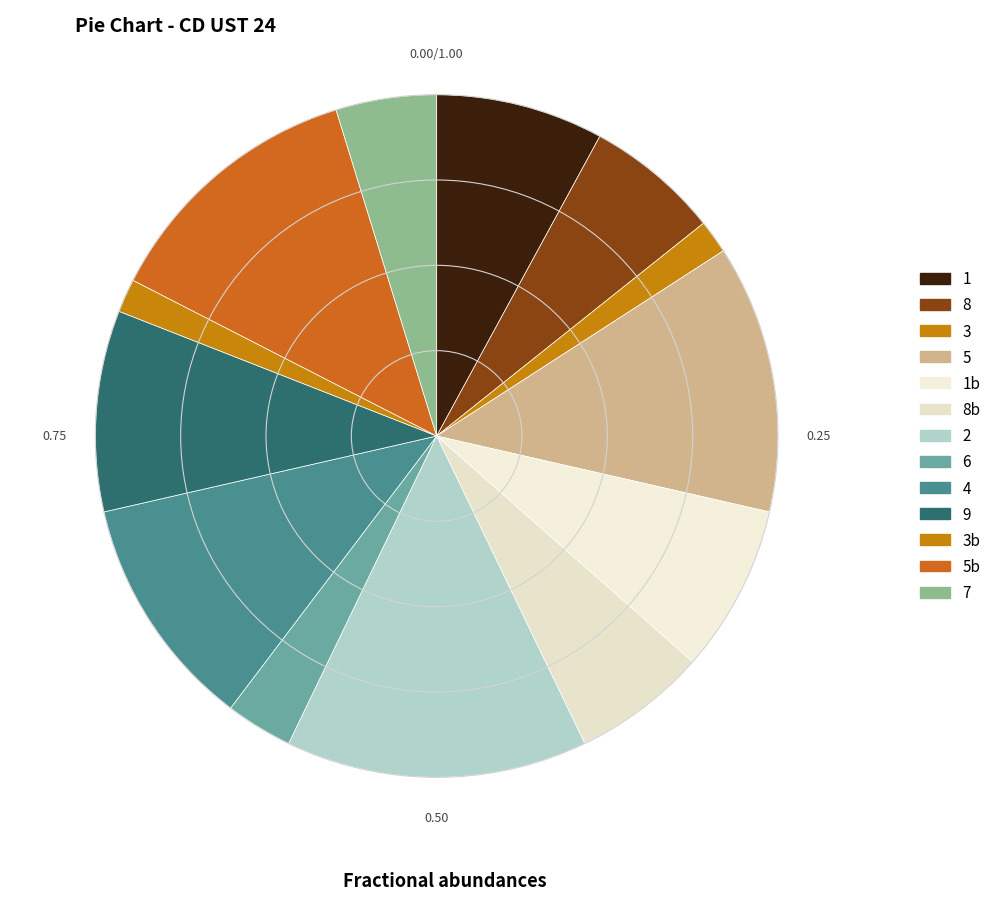

Count the number of slices in the pie.

13